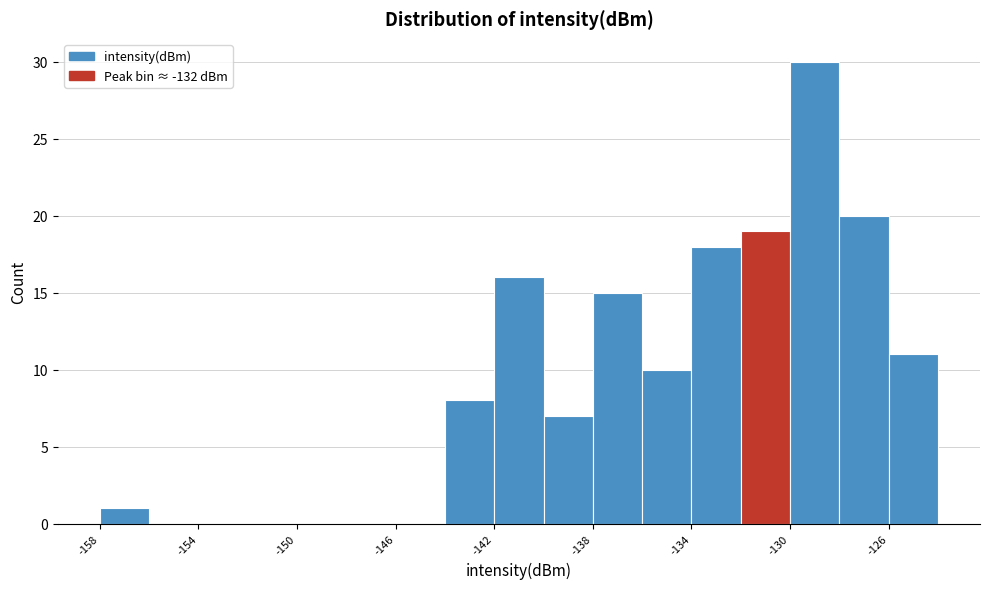

Reading left to right, transcribe this chart: for each bar, give the range it covers on the x-axis and its height. The values are not printed on the chart, so give them approximately, as read against the axis.

-158 to -156: 1
-156 to -154: 0
-154 to -152: 0
-152 to -150: 0
-150 to -148: 0
-148 to -146: 0
-146 to -144: 0
-144 to -142: 8
-142 to -140: 16
-140 to -138: 7
-138 to -136: 15
-136 to -134: 10
-134 to -132: 18
-132 to -130: 19
-130 to -128: 30
-128 to -126: 20
-126 to -124: 11